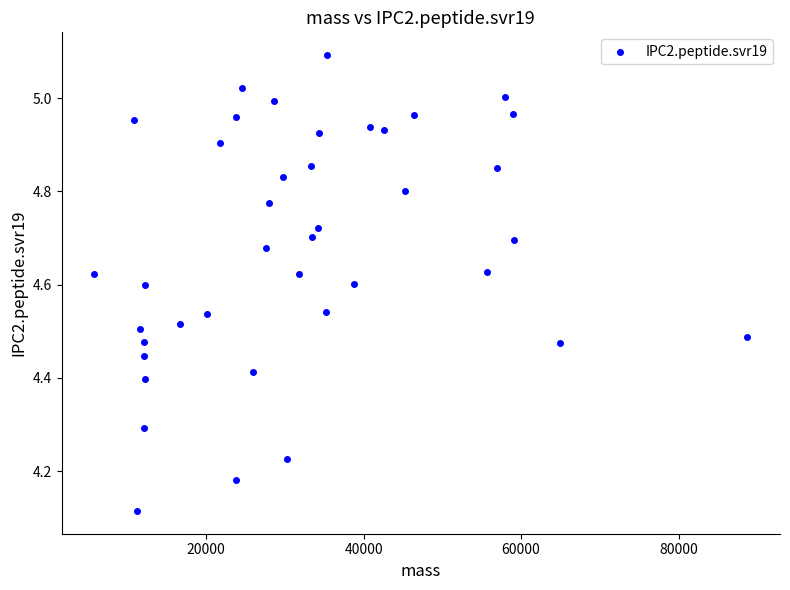

What is the range of Y values (max minus min)?

1.0